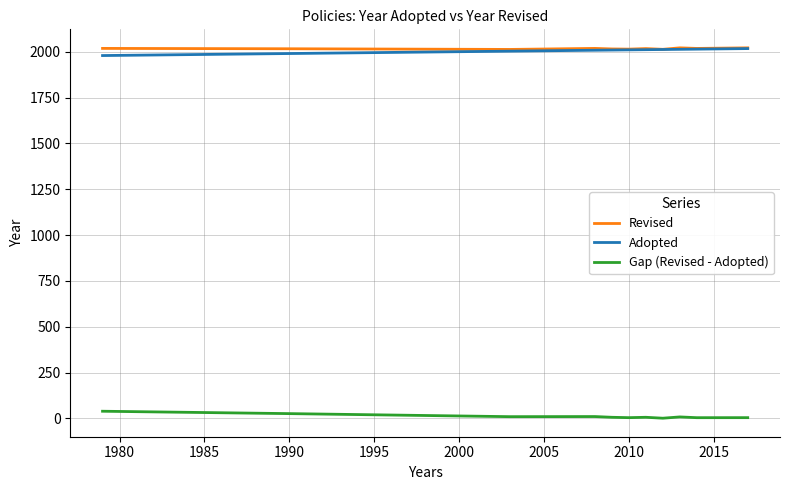

What is the maximum value for Revised?

2021.0